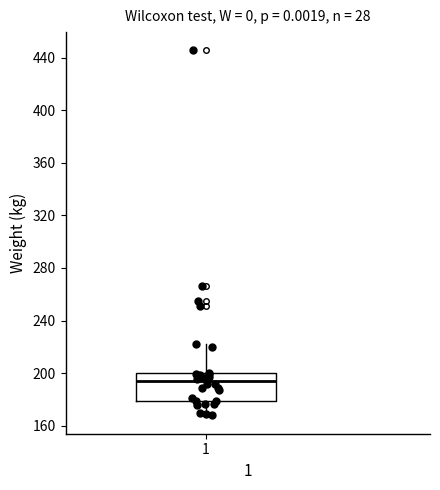

Read this box plot against the y-axis: the position of the median line, the range covered by the box, and the ends of both whiskers. The values are not printed on the chart, so give them approximately, as read against the axis.

median 195, box 180 to 200, whiskers 170 to 225